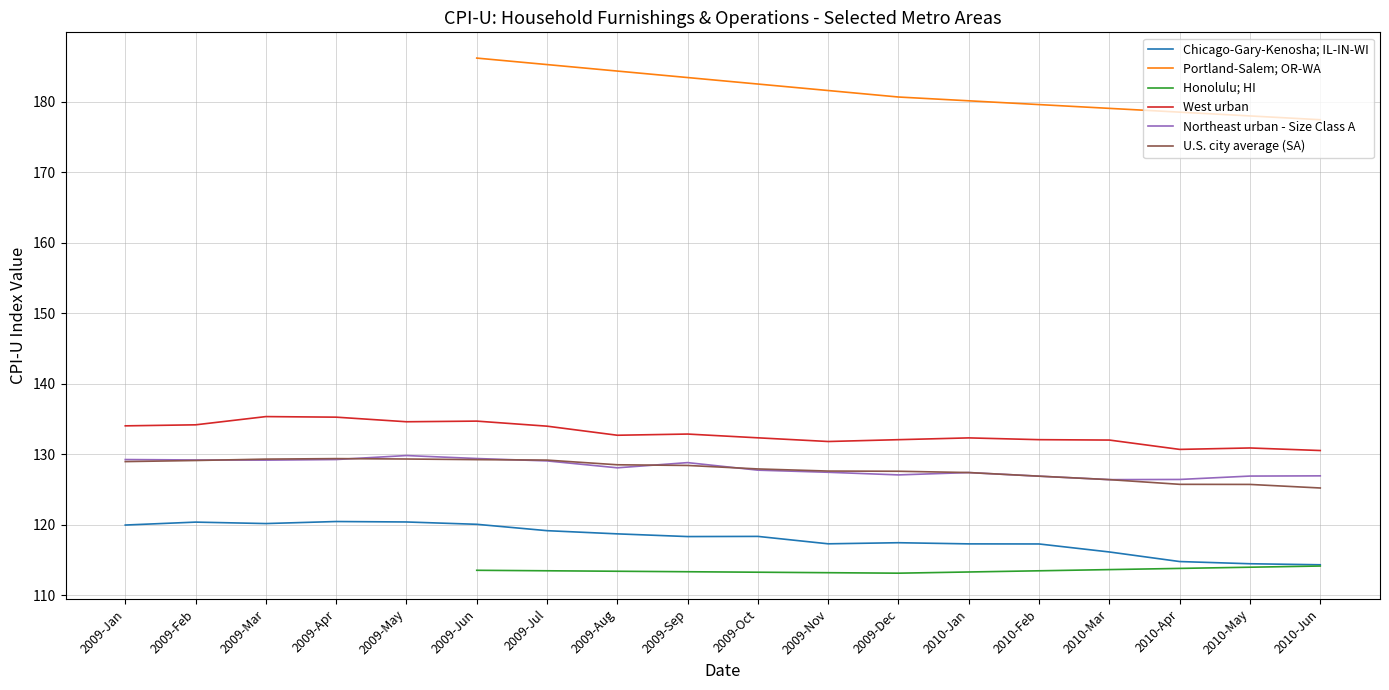

What is the lowest value of the Northeast urban - Size Class A series?

126.4